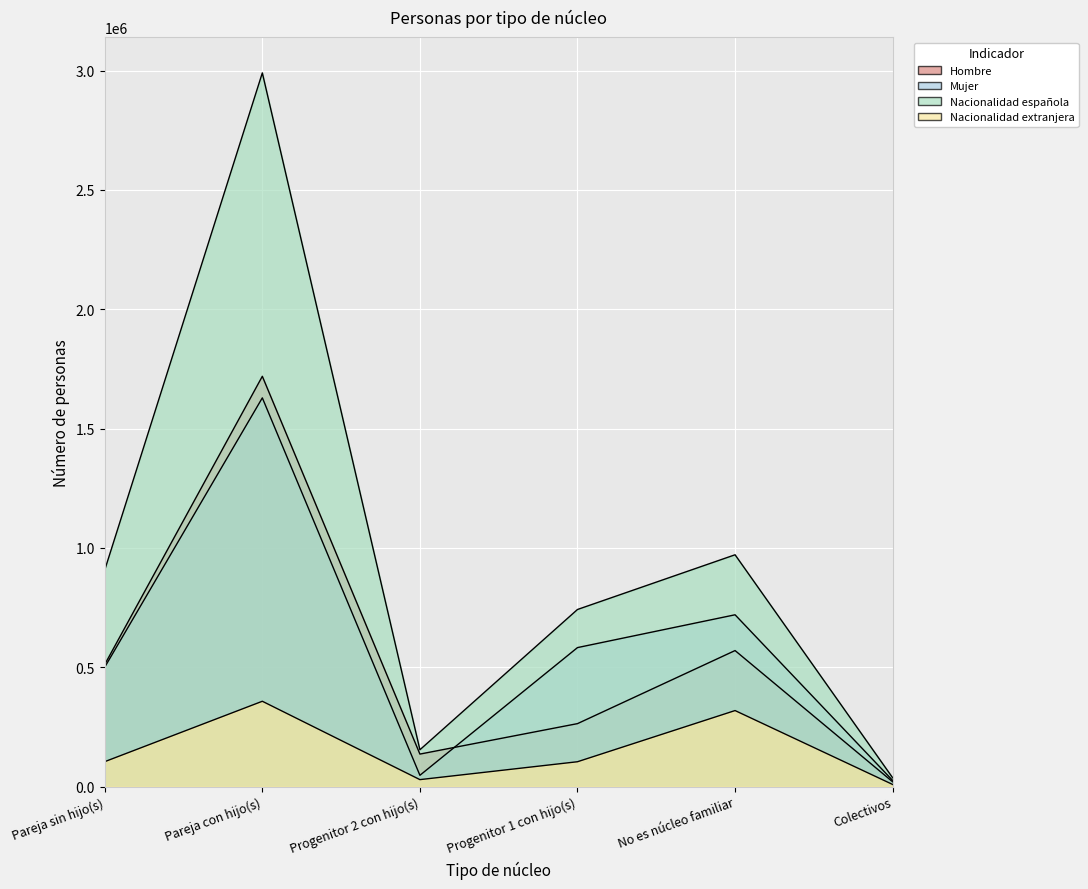

What is the minimum value shown in the chart?

8943